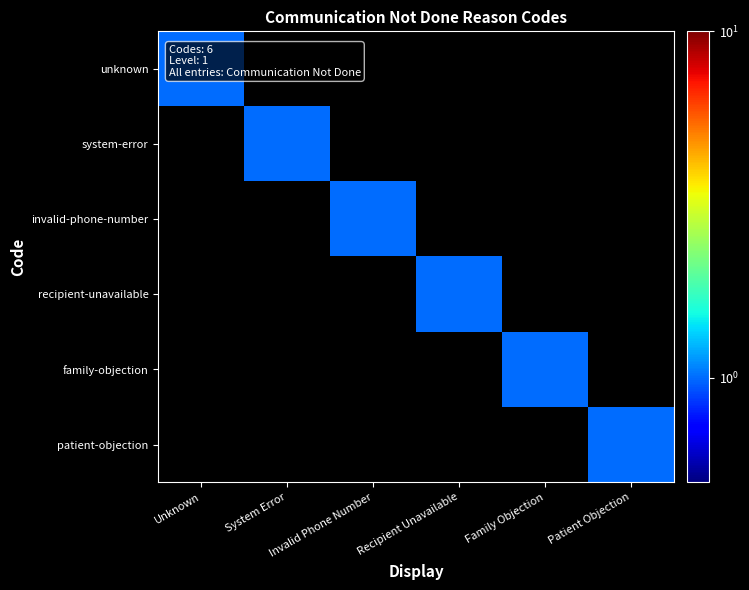

At System Error, list the series in order from largest to smallest.

system-error, unknown, invalid-phone-number, recipient-unavailable, family-objection, patient-objection